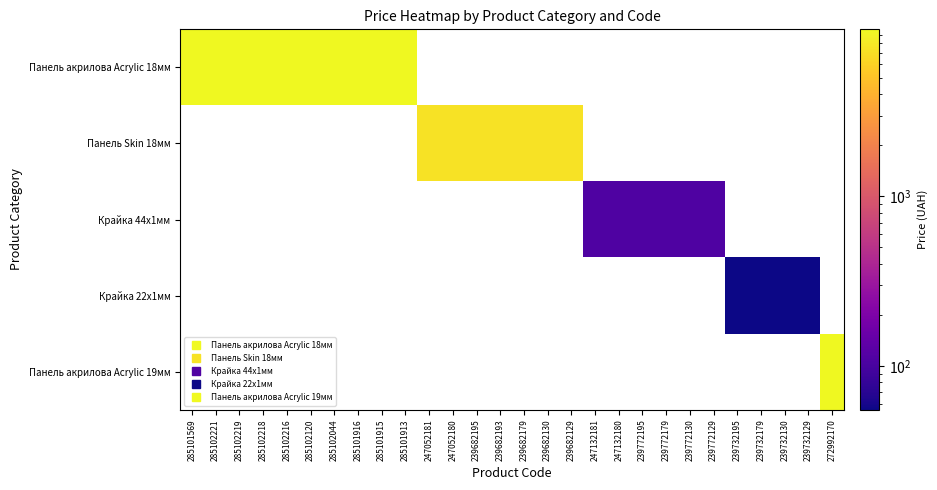

How many categories are shown in the chart?

28